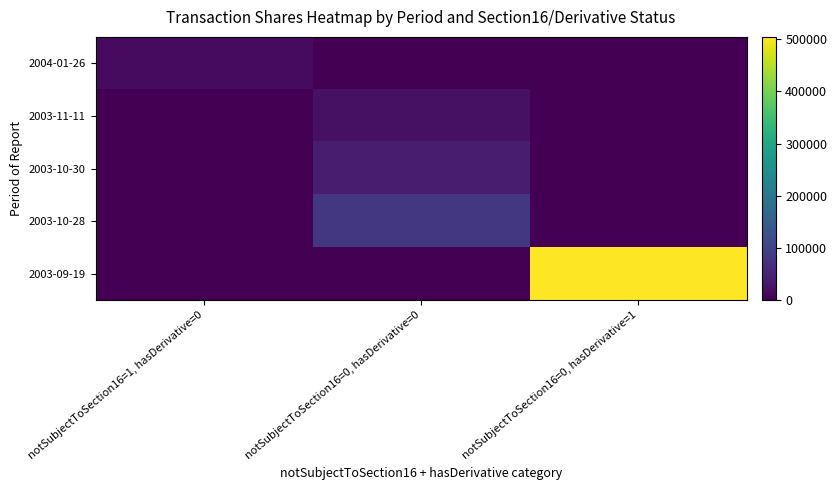

Count the number of categories in the chart.

3